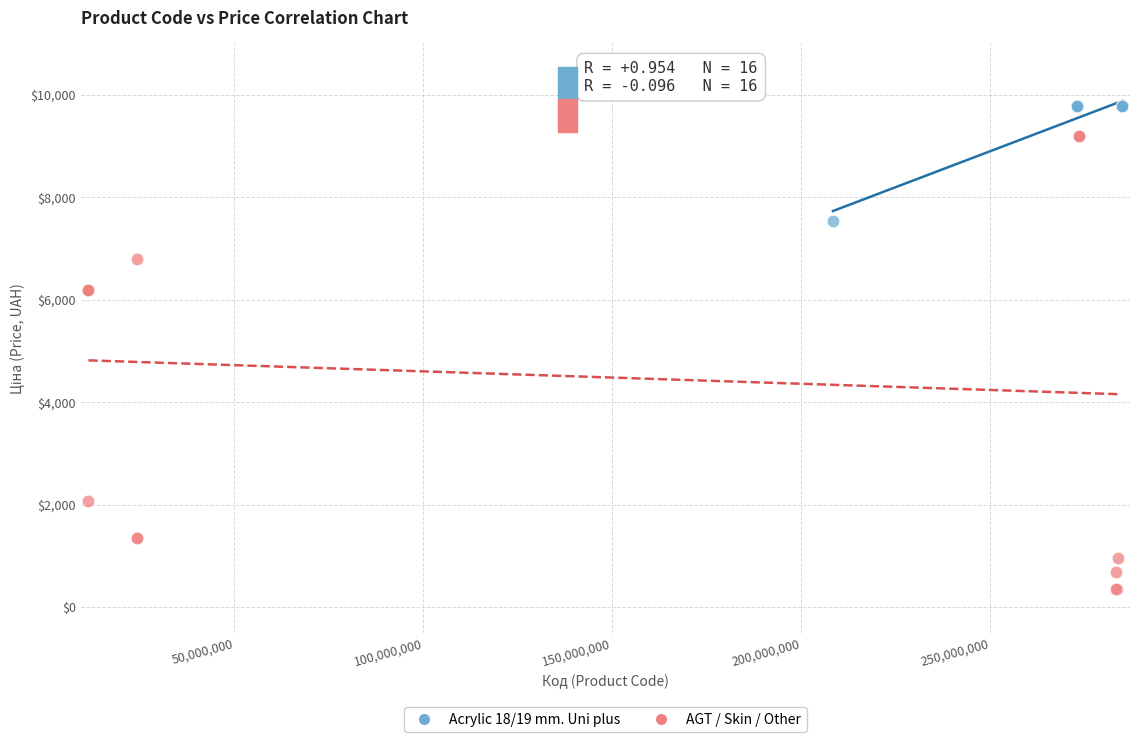

Which series has the largest Y range (max minus min)?

AGT / Skin / Other